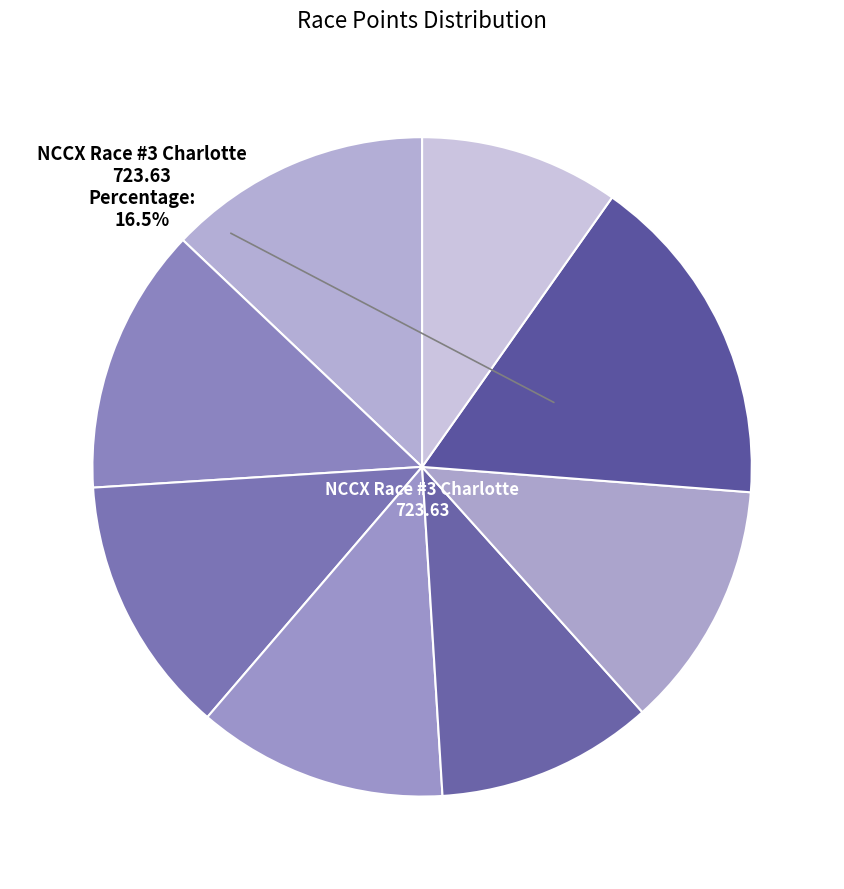

How many segments does this pie chart have?

8